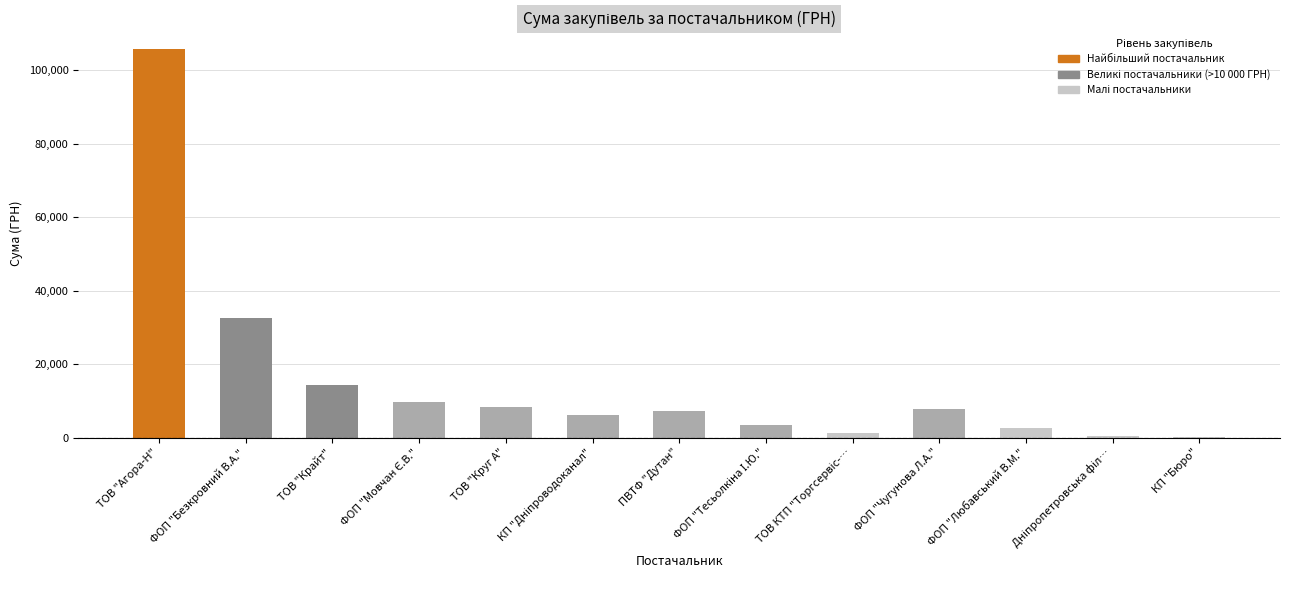

What is the sum of all values?

199166.1